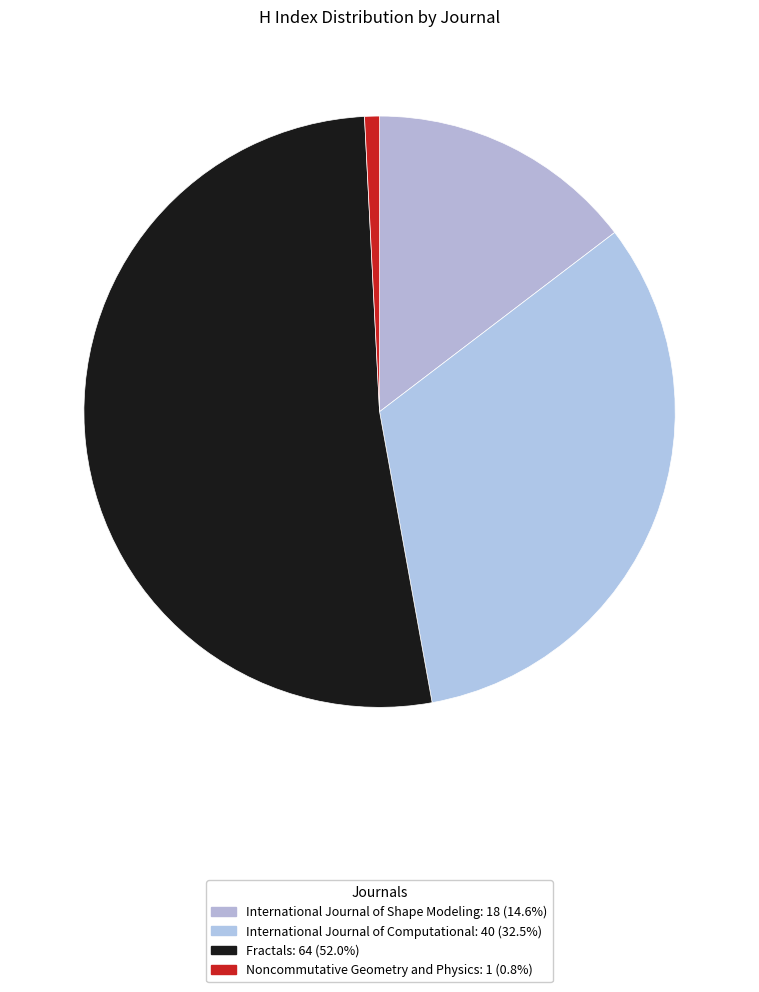

Count the number of slices in the pie.

4